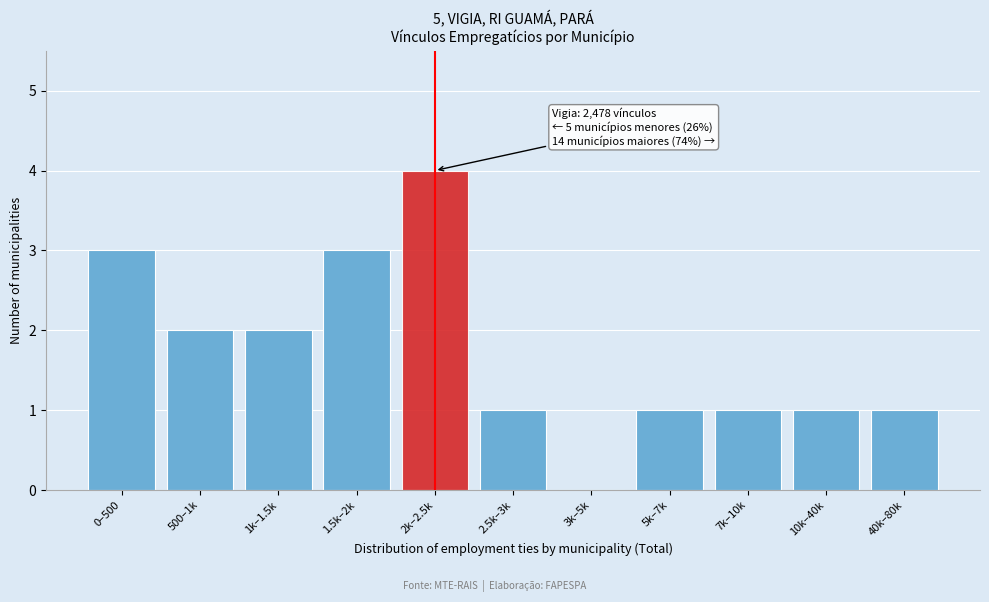

Reading left to right, what are all the values shown in this chart?

0–500=3	500–1k=2	1k–1.5k=2	1.5k–2k=3	2k–2.5k=4	2.5k–3k=1	3k–5k=0	5k–7k=1	7k–10k=1	10k–40k=1	40k–80k=1